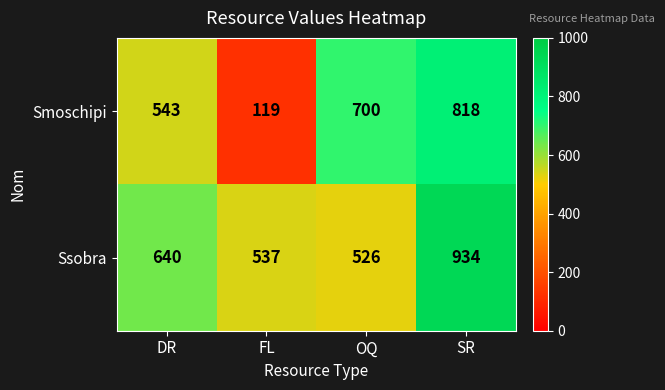

What is the difference between the highest and lowest values at OQ?

174